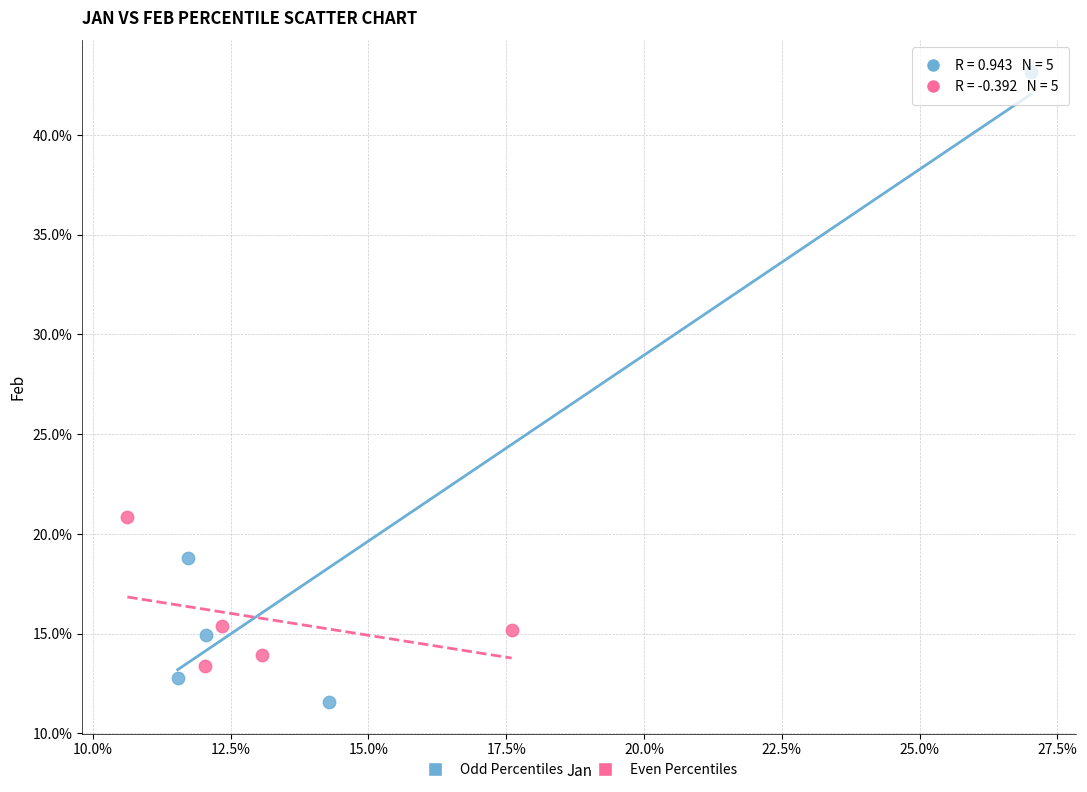

Which series contains the highest Y value?

Odd Percentiles